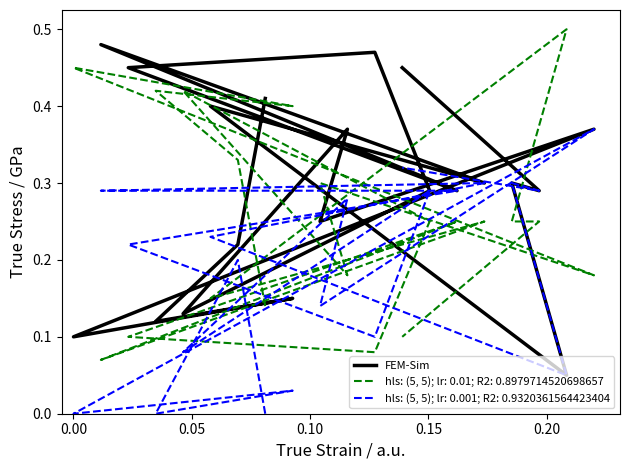

Is this an area chart (filled region under the line)?

No